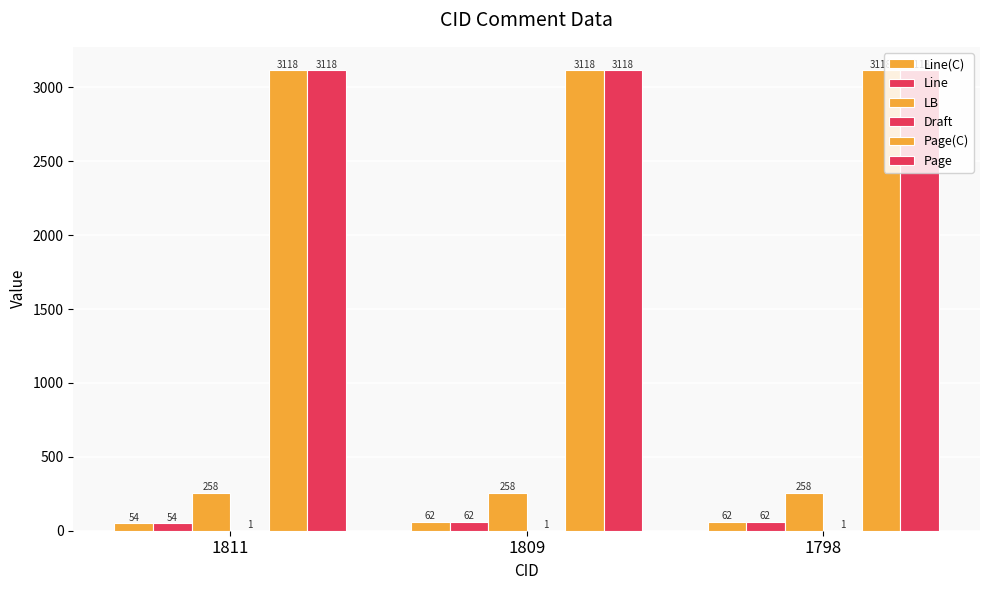

Does the chart contain stacked bars?

No